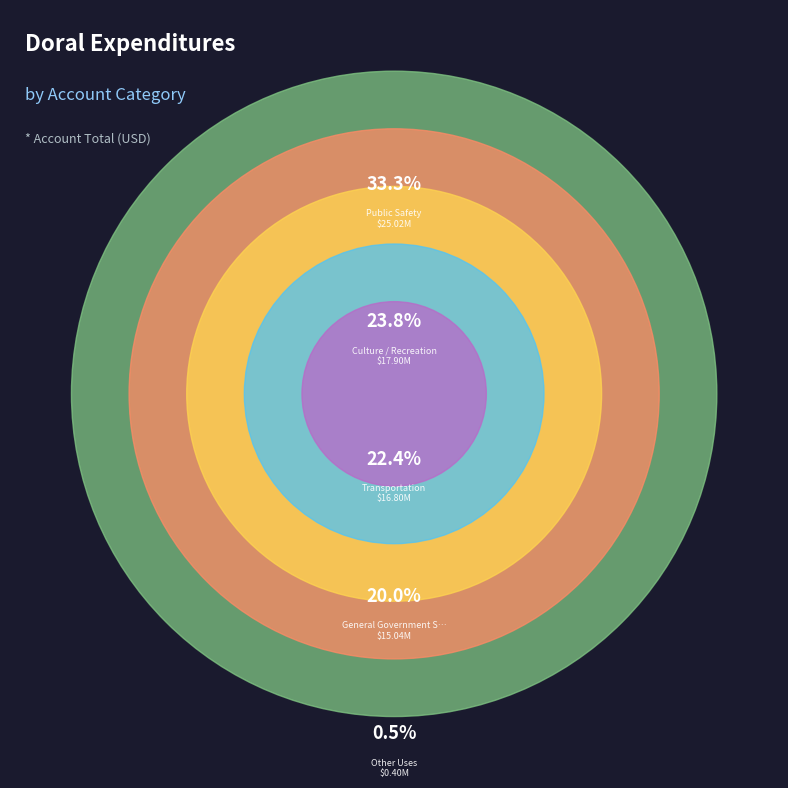

Which slice is the largest?

Public Safety